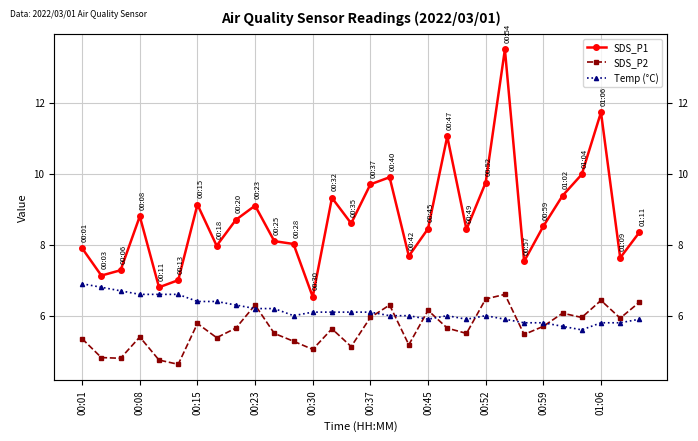

How many lines are shown in the chart?

3